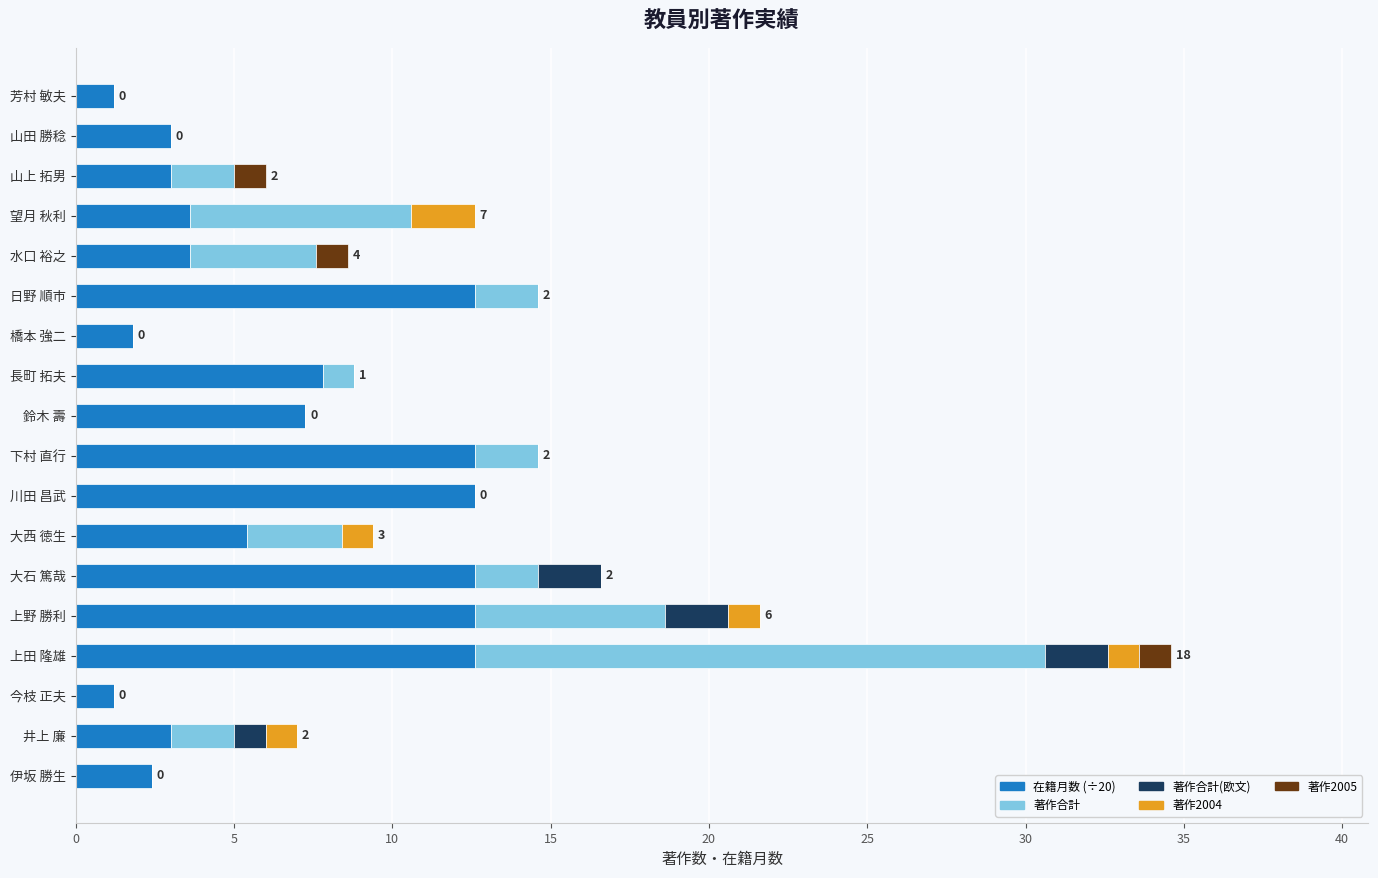

True or false: 在籍月数 (÷20) has a value of 11.6 at 長町 拓夫.

False